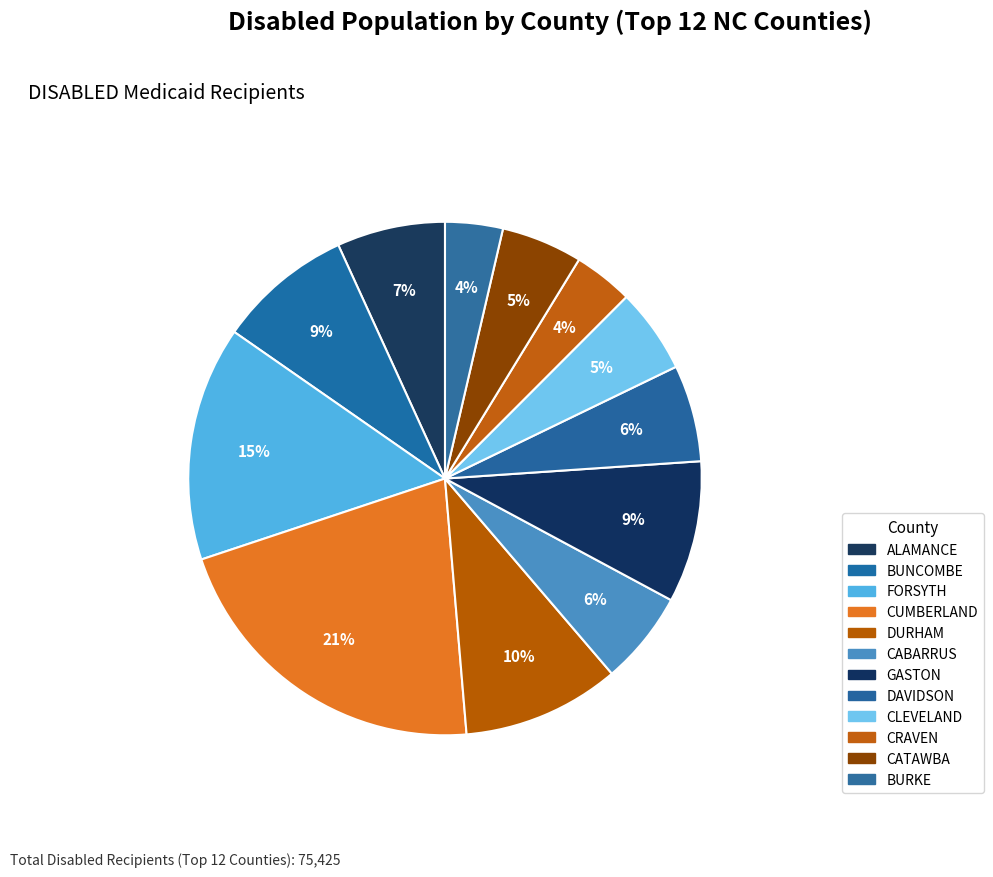

True or false: GASTON accounts for 14% of the total.

False